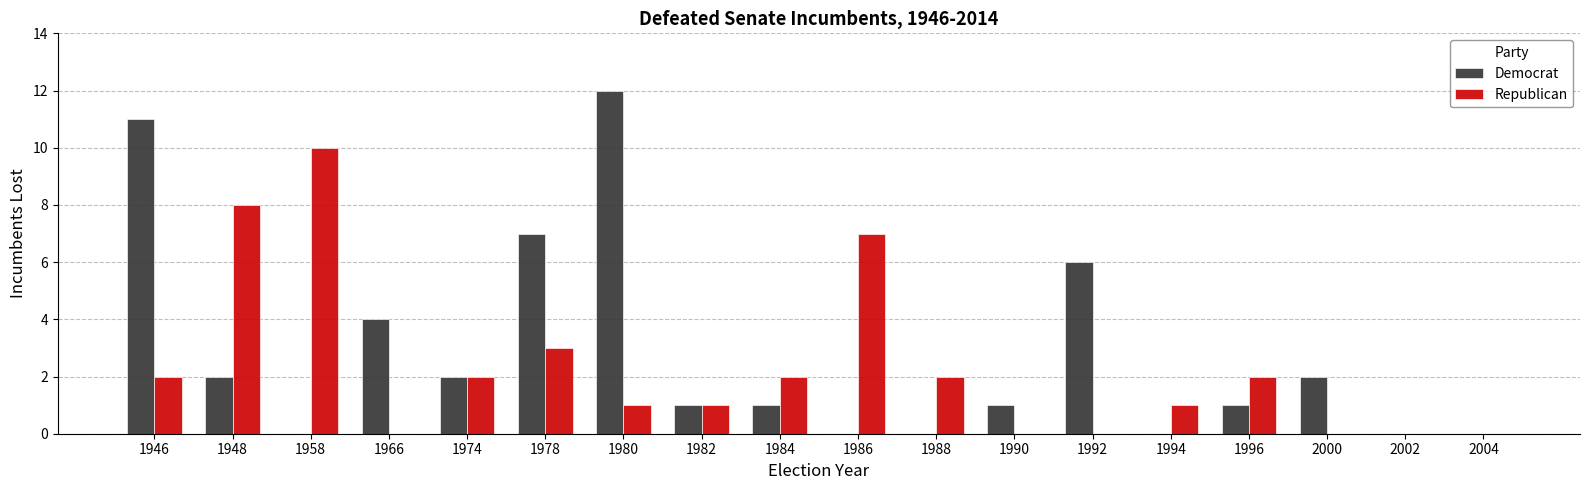

What is the sum of all Democrat values?

50